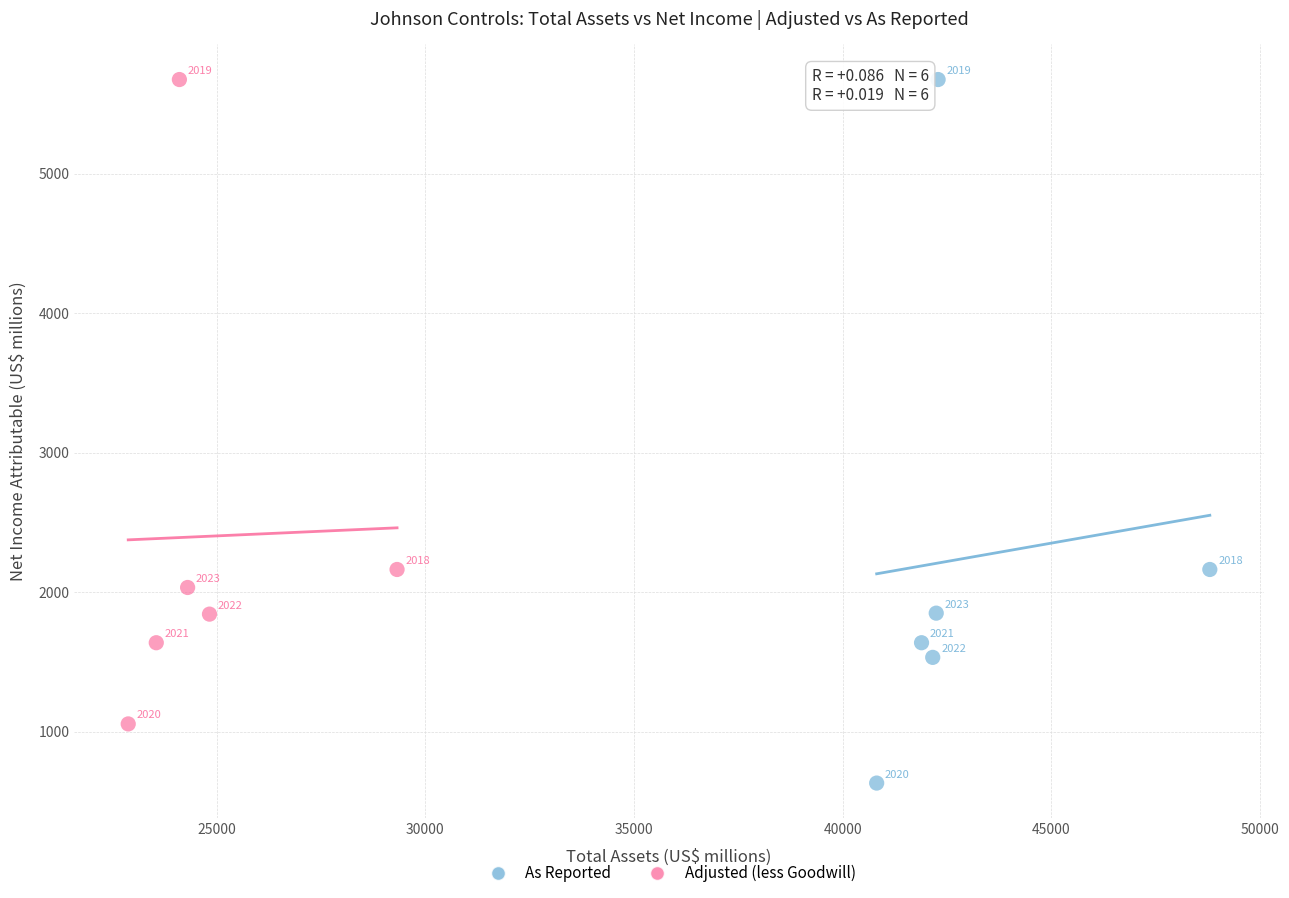

Which series has the widest spread of Y values?

As Reported